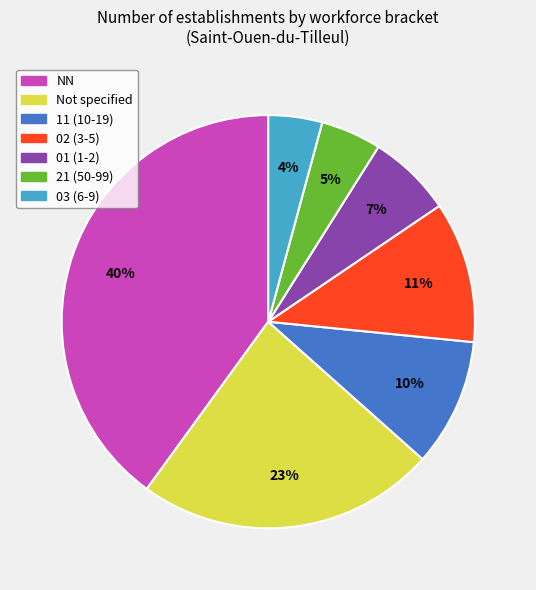

To the nearest percent, what portion does 21 (50-99) represent?

5%